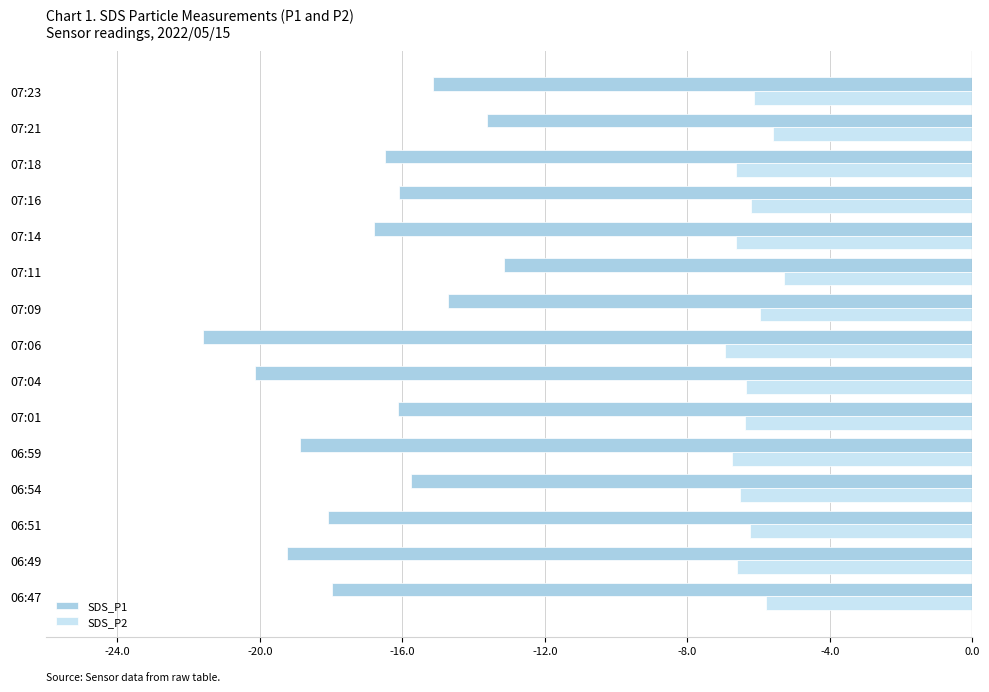

The SDS_P1 series shows -20.1 at 07:04. True or false?

True